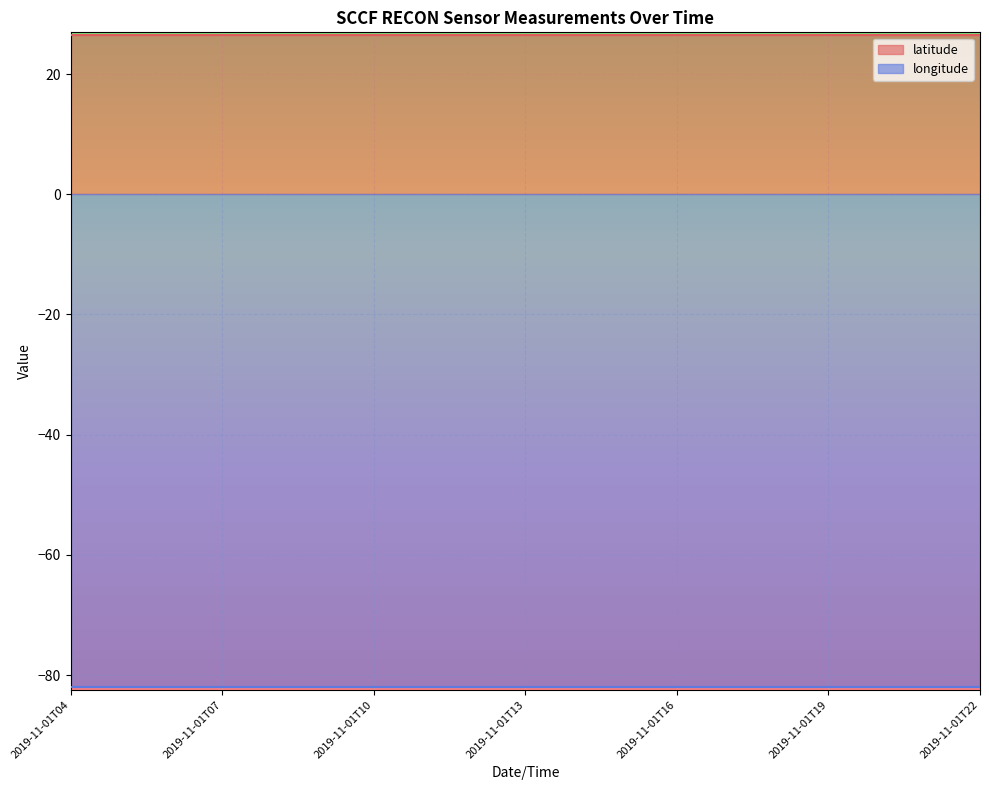

The value of longitude at 2019-11-01T11 is -17.1. True or false?

False